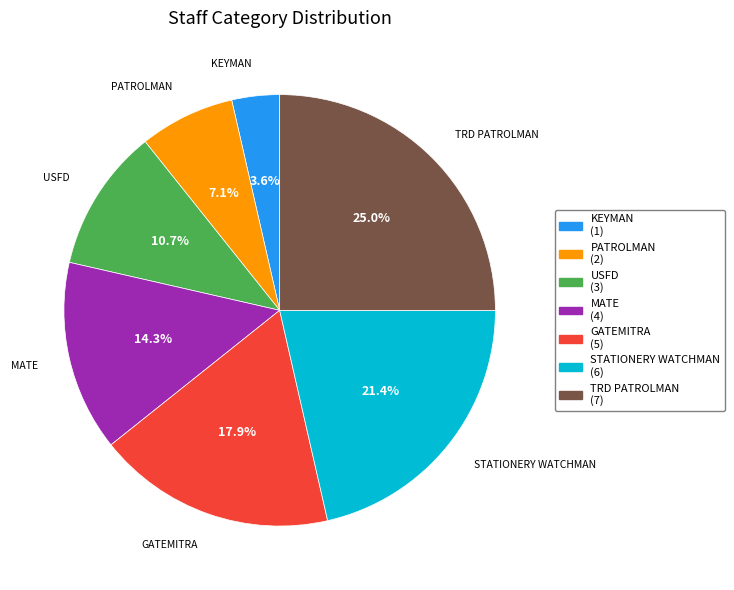

Between TRD PATROLMAN and STATIONERY WATCHMAN, which is larger?

TRD PATROLMAN